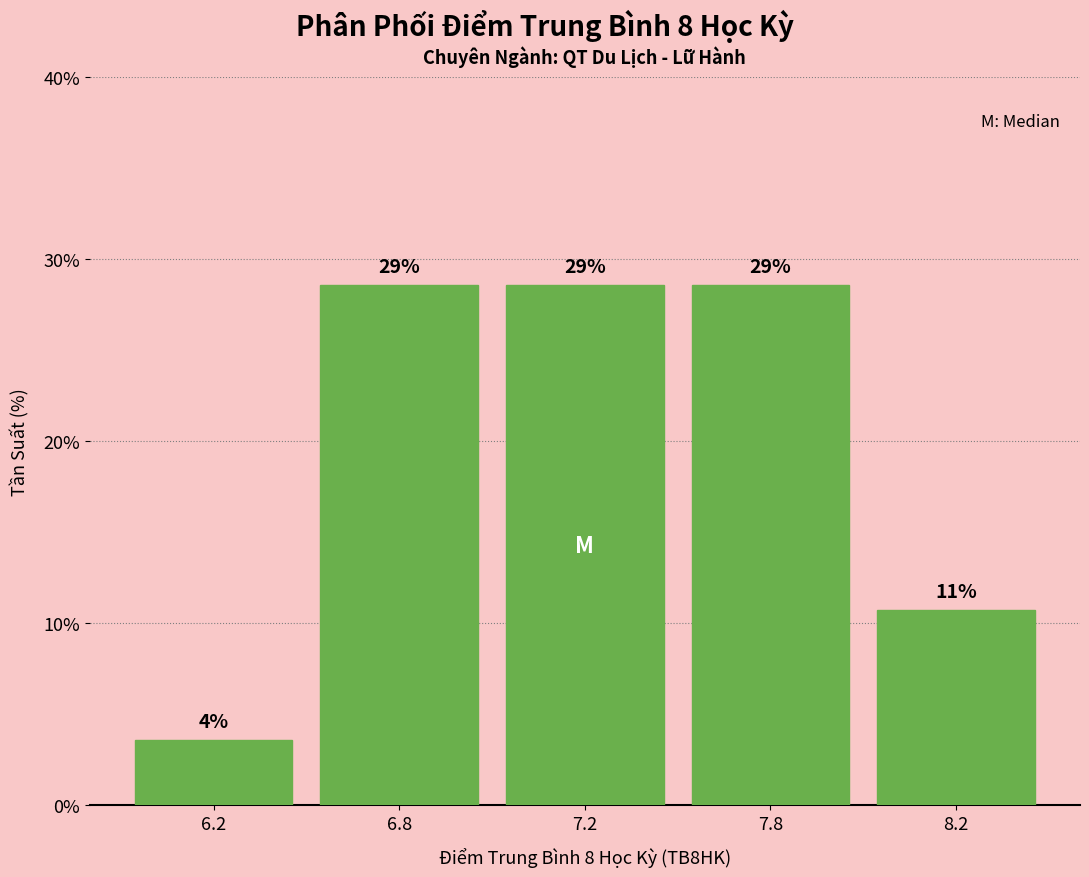

Are the bars horizontal?

No